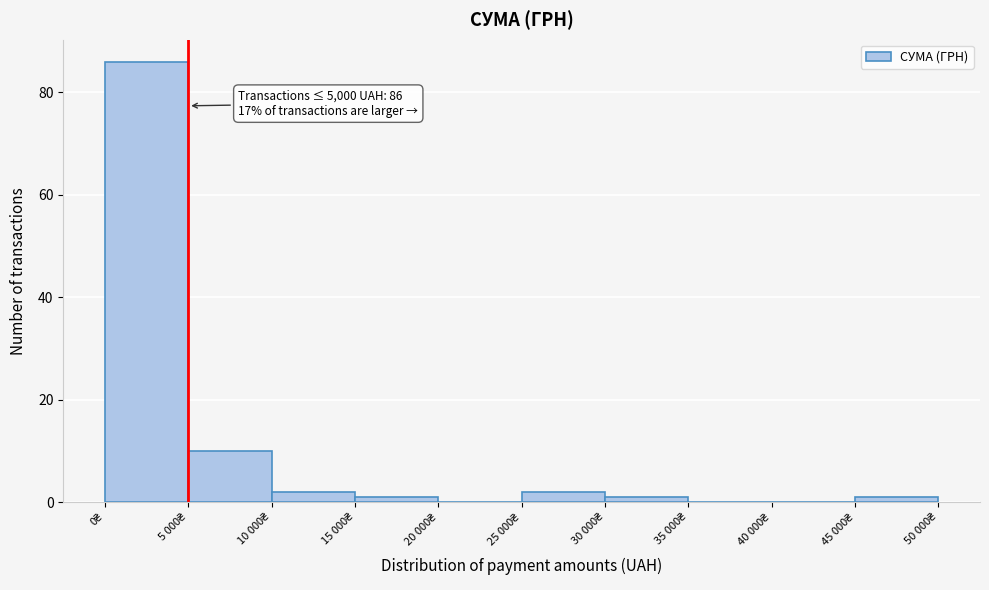

What is the maximum value shown in the chart?

86